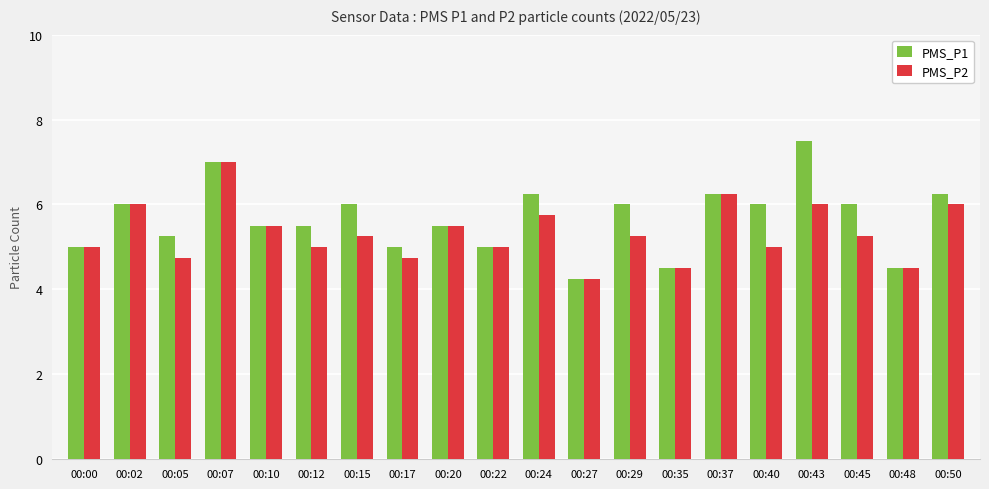

What is the average value of the PMS_P1 series?

5.7